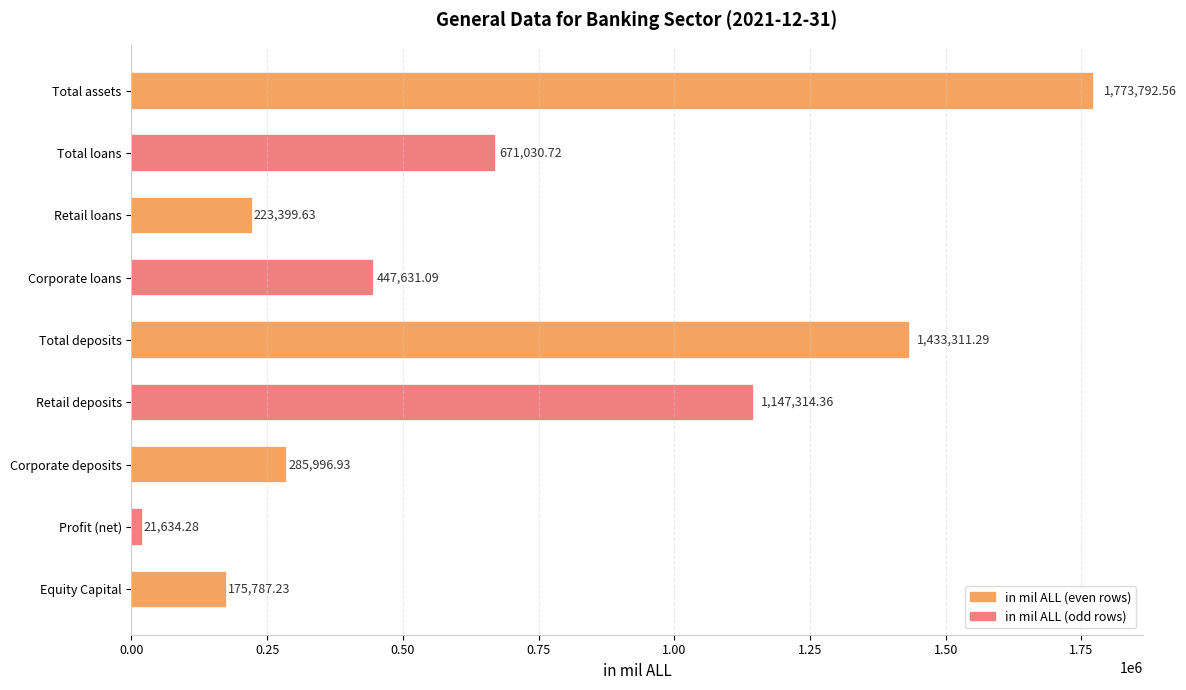

What is the change in value from Total loans to Retail loans?

-447631.1